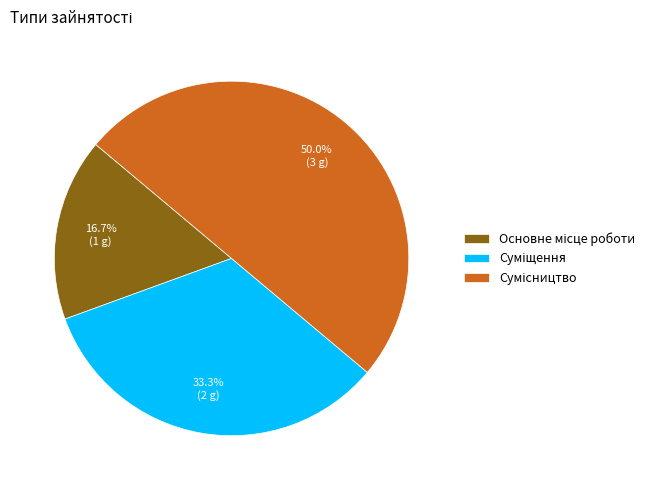

What is the total percentage of Суміщення and Основне місце роботи?

50.0%